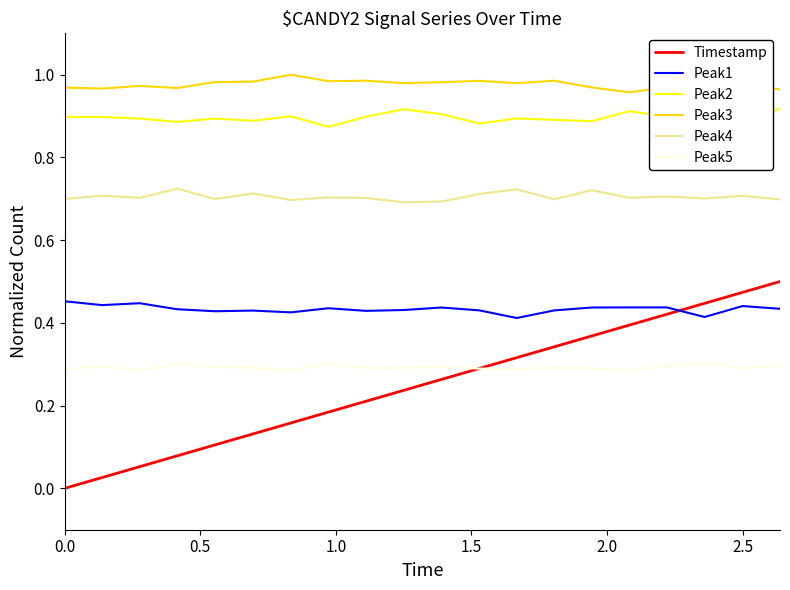

What are all the series names shown in the legend?

Timestamp, Peak1, Peak2, Peak3, Peak4, Peak5